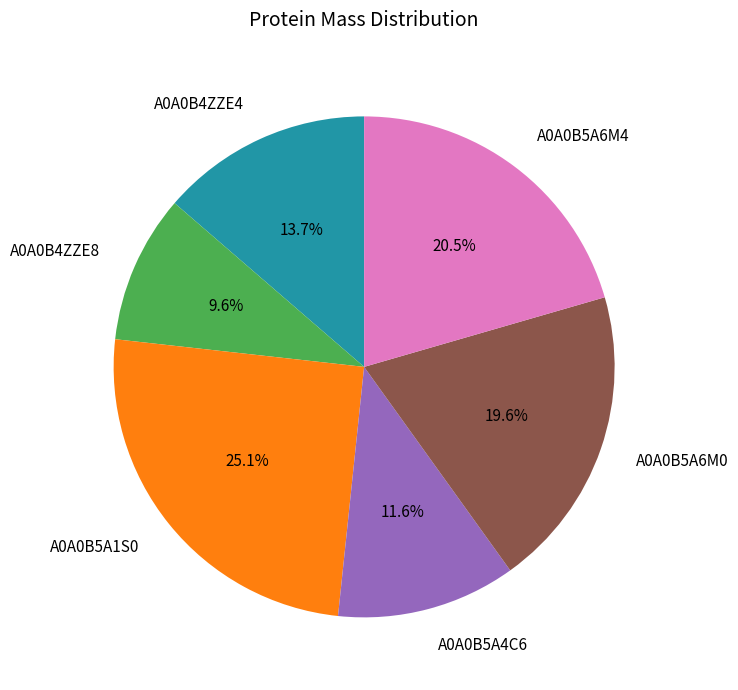

What is the total percentage of A0A0B4ZZE4 and A0A0B5A1S0?

38.8%